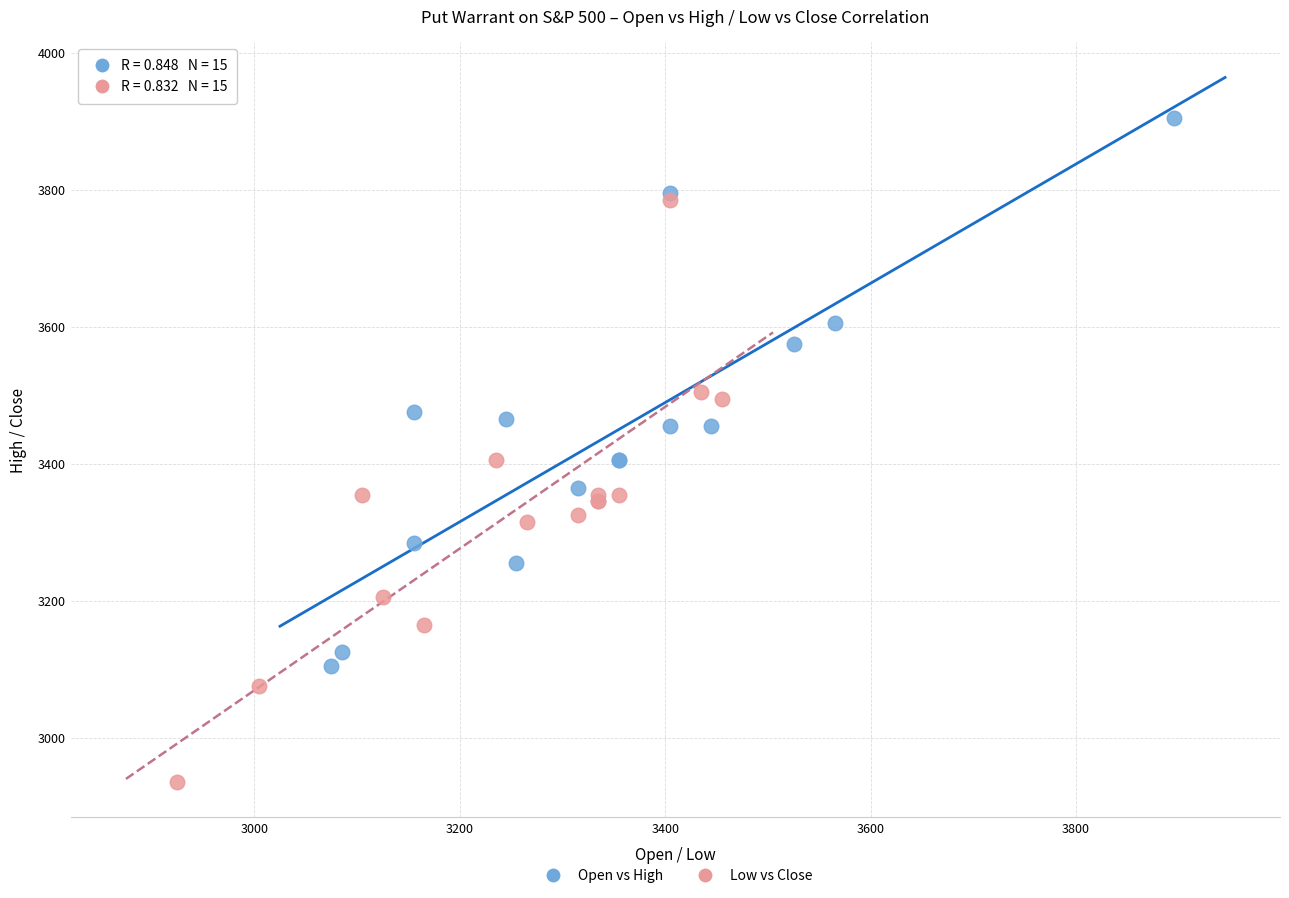

Which series contains the lowest Y value?

Low vs Close